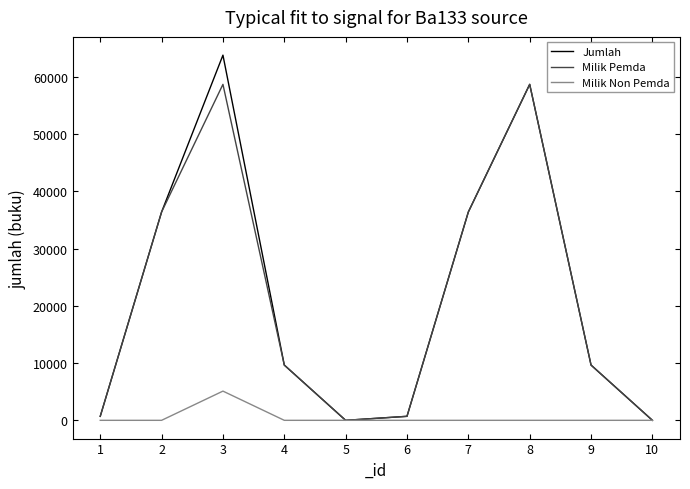

Which series has the largest range (max minus min)?

Jumlah